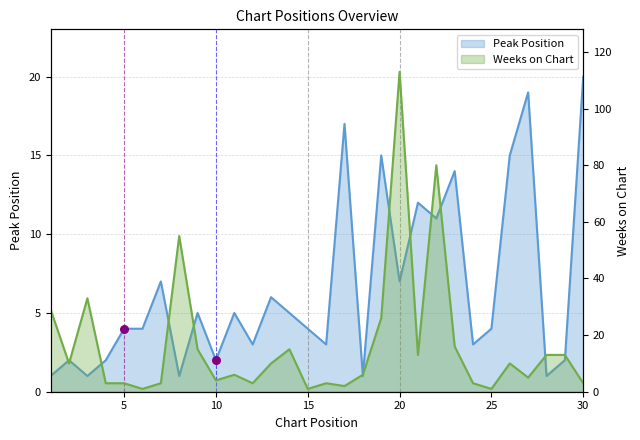

Which series has the largest total across all categories?

Weeks on Chart